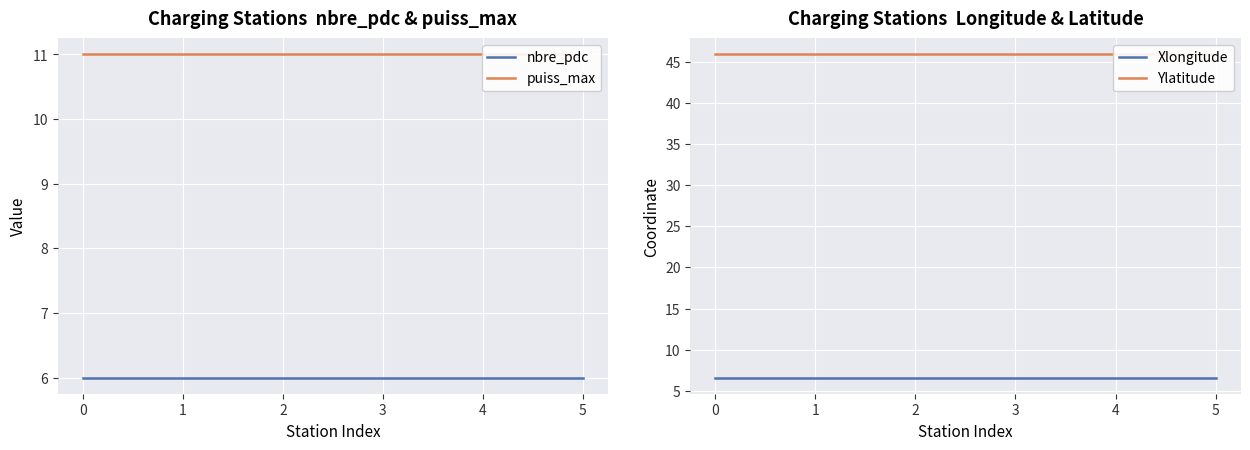

True or false: puiss_max and Ylatitude intersect in this chart.

False